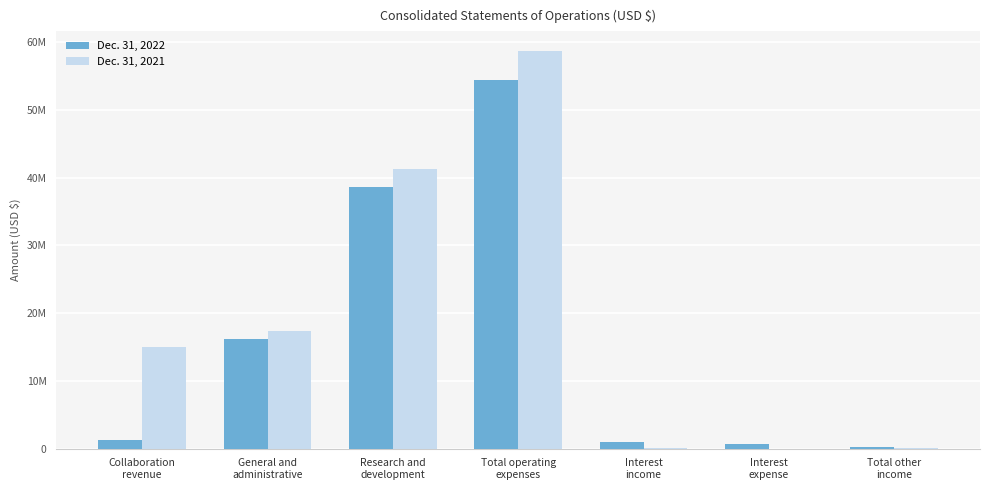

What is the maximum value for Dec. 31, 2021?

58653443